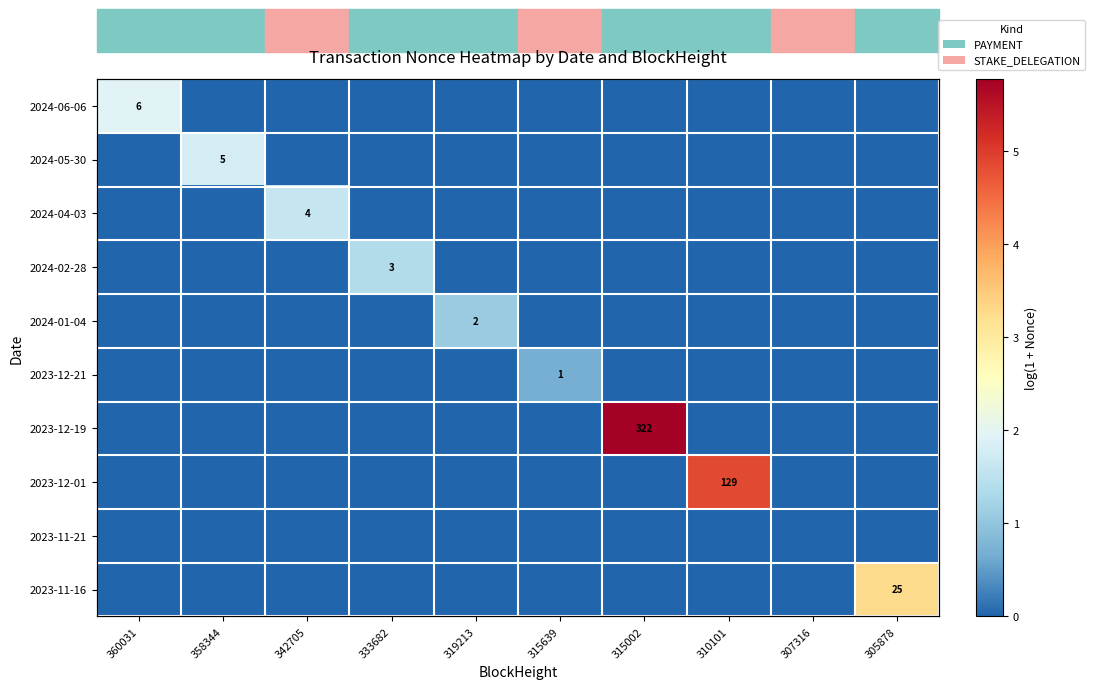

Which series changed the most between 319213 and 307316?

2024-01-04